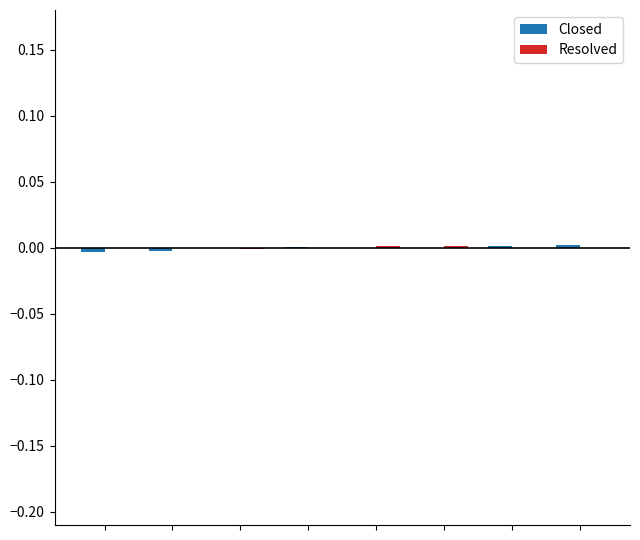

At how many categories does at least one series exceed 0?

5